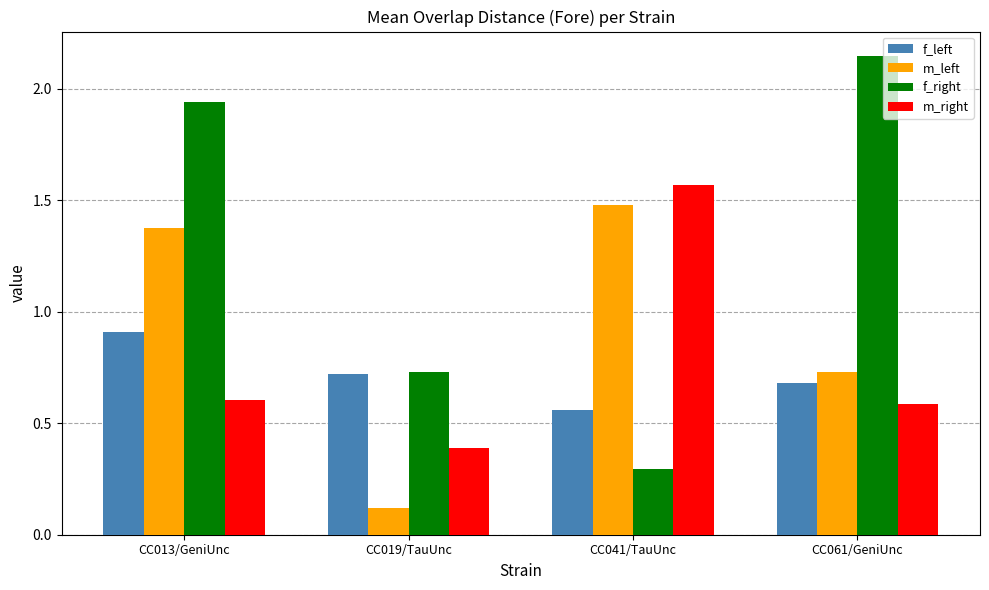

What is the sum of all m_left values?

3.7